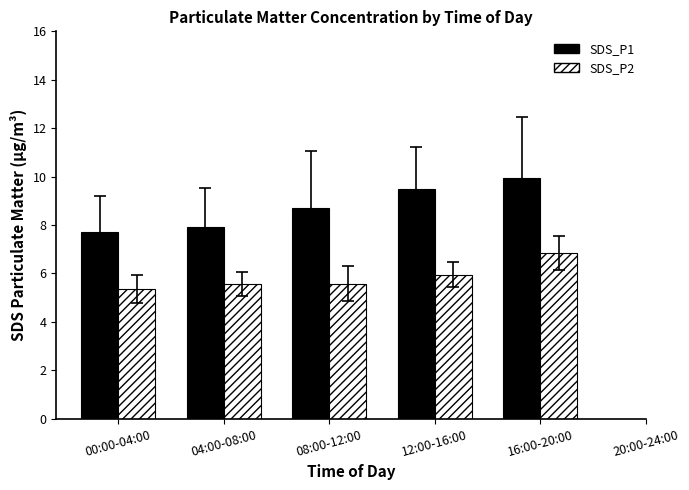

How many distinct data groups are displayed?

2